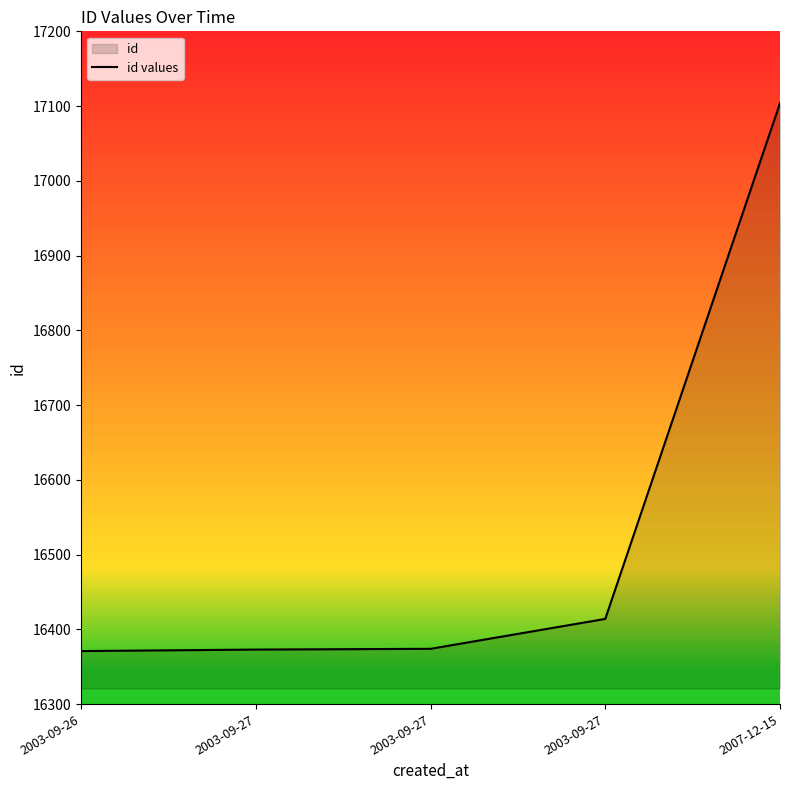

What is the label of the 5th point from the right?

2003-09-26